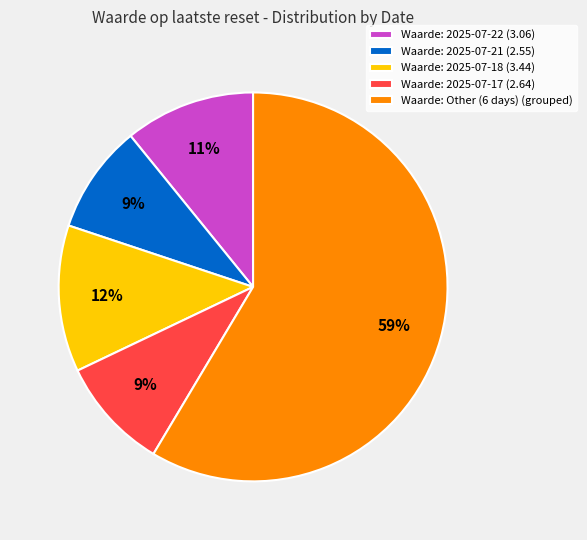

Which slice is the largest?

Waarde: Other (6 days) (grouped)